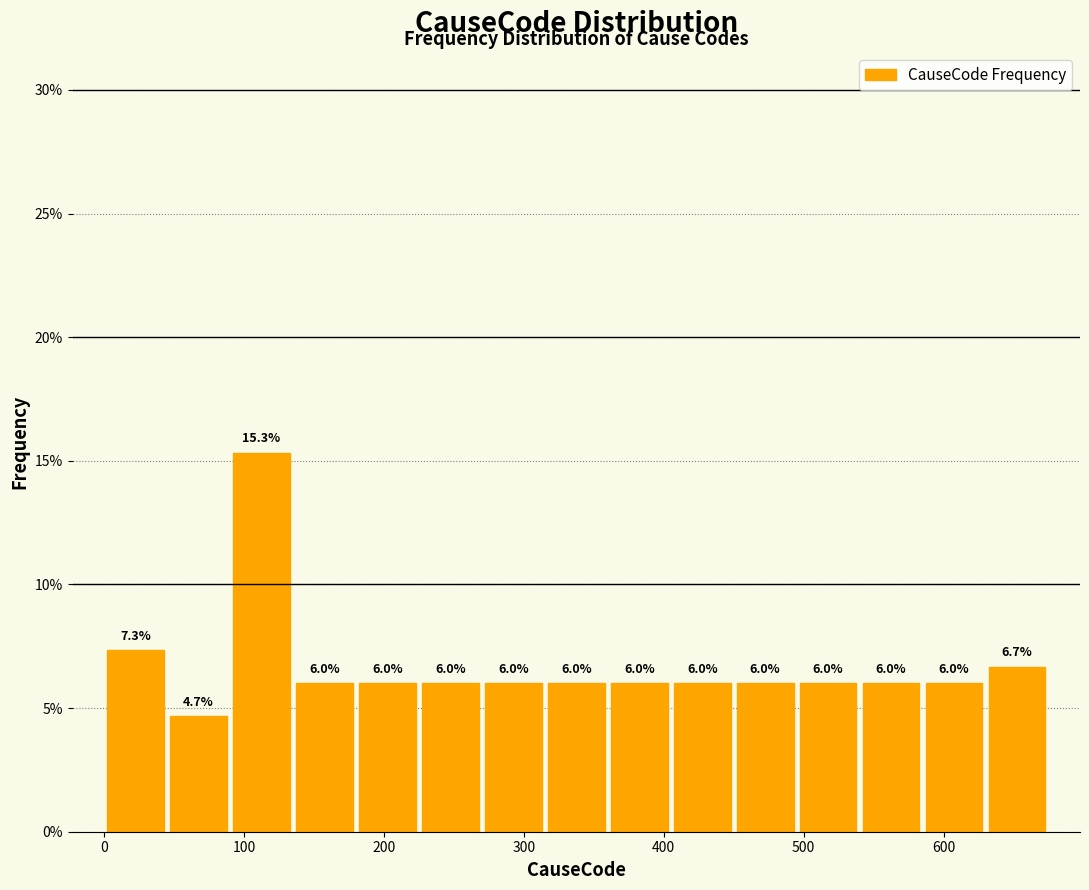

How tall is the bar that spans 360 to 405 on the x-axis? The bar edges are not printed on the chart, so give them approximately, as read against the axis.

6.0